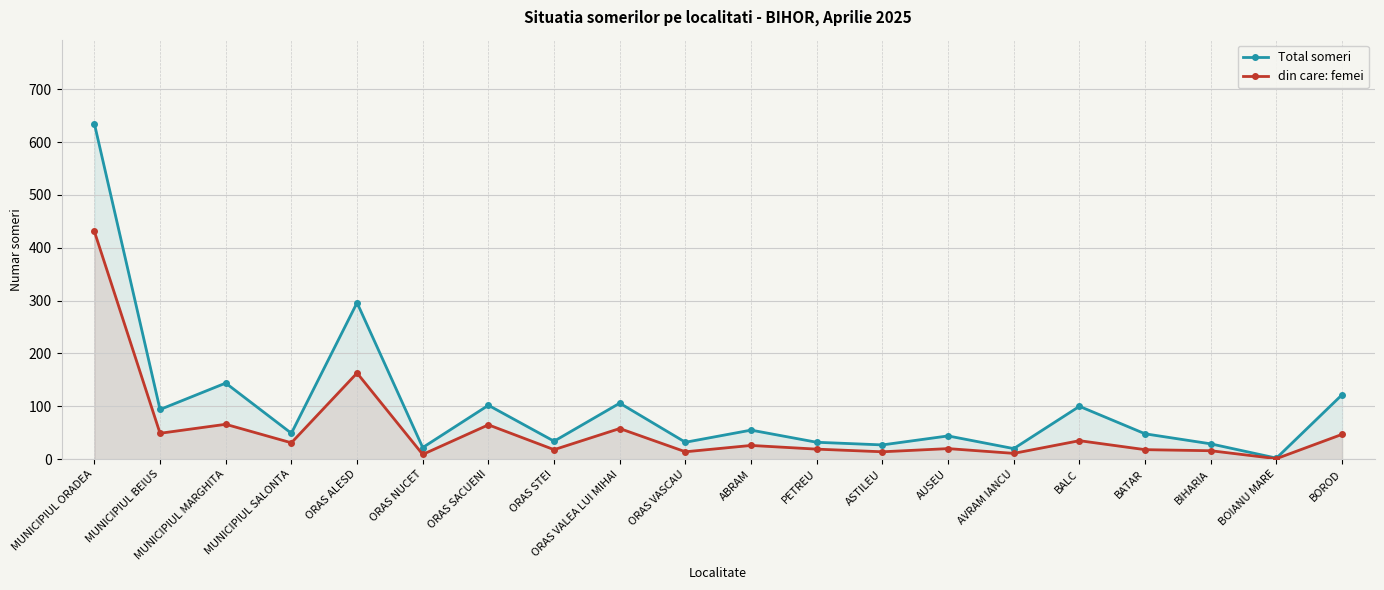

True or false: Total someri has a value of 68 at MUNICIPIUL SALONTA.

False